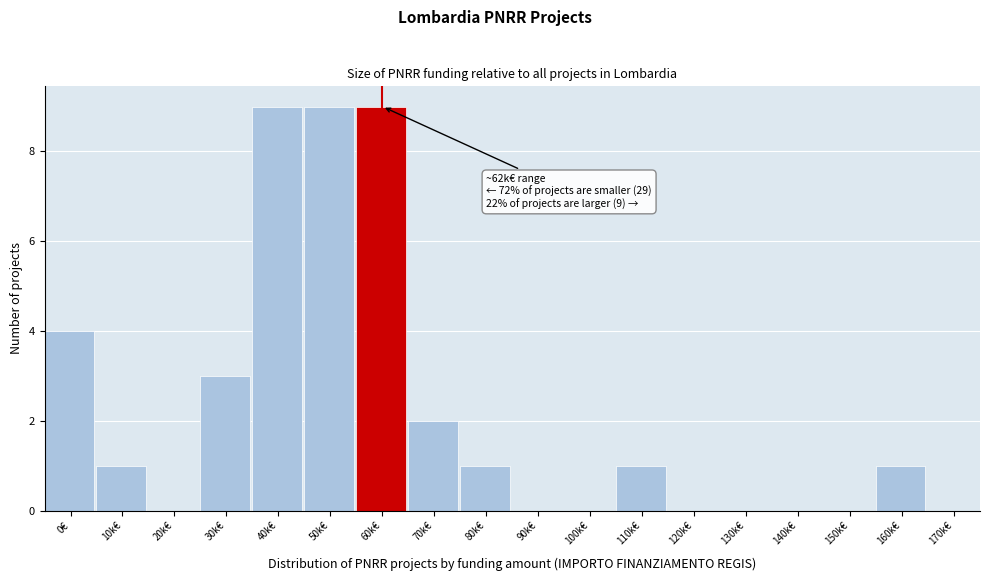

Reading right to left, list all the values displayed in this chart.

170k€=0	160k€=1	150k€=0	140k€=0	130k€=0	120k€=0	110k€=1	100k€=0	90k€=0	80k€=1	70k€=2	60k€=9	50k€=9	40k€=9	30k€=3	20k€=0	10k€=1	0€=4